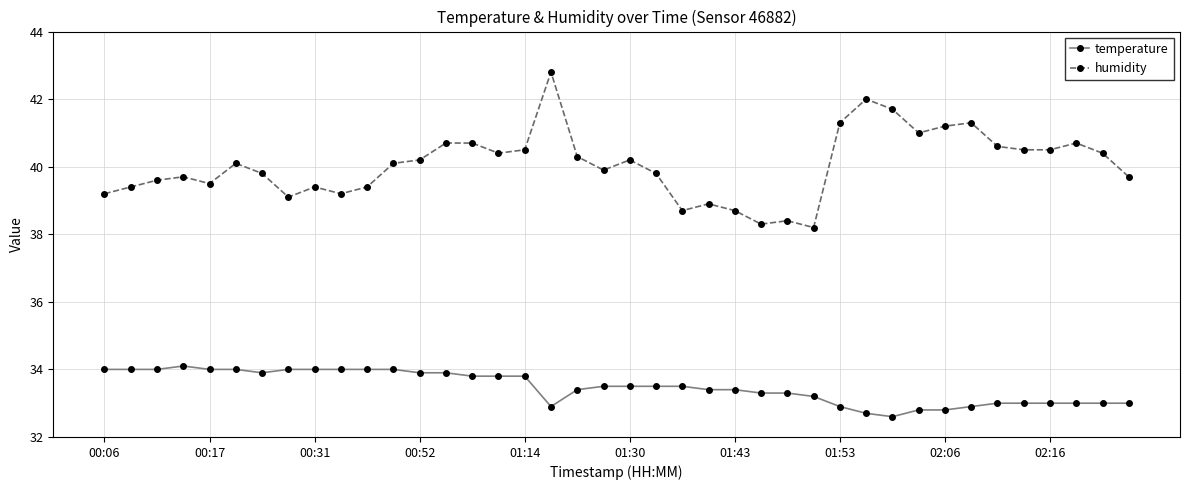

What is the difference between the maximum and second lowest values in the temperature series?

1.4